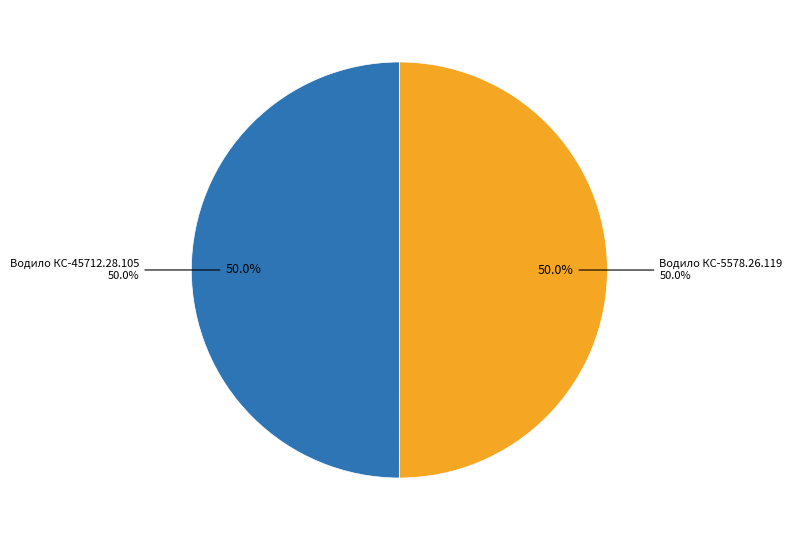

What percentage is NOT represented by Водило КС-5578.26.119?

50.0%